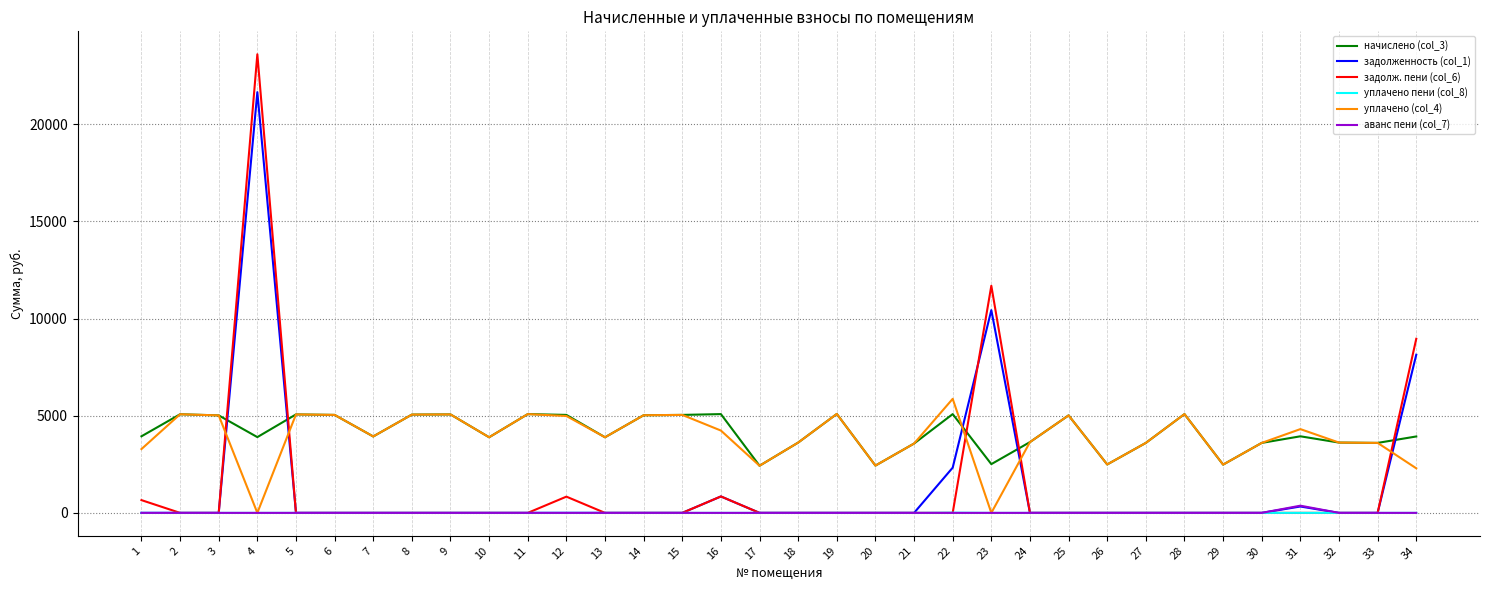

Between 13 and 16, which series saw the biggest shift?

начислено (col_3)